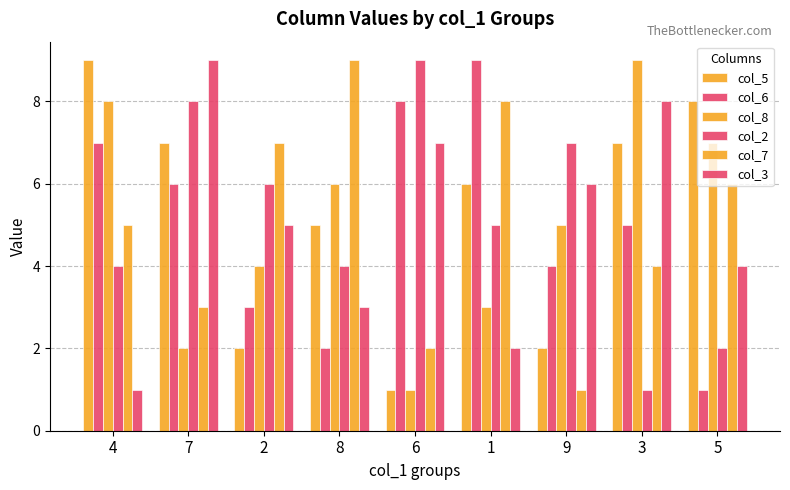

Reading left to right, what are all the values shown in this chart?

col_5: 9	7	2	5	1	6	2	7	8
col_6: 7	6	3	2	8	9	4	5	1
col_8: 8	2	4	6	1	3	5	9	7
col_2: 4	8	6	4	9	5	7	1	2
col_7: 5	3	7	9	2	8	1	4	6
col_3: 1	9	5	3	7	2	6	8	4